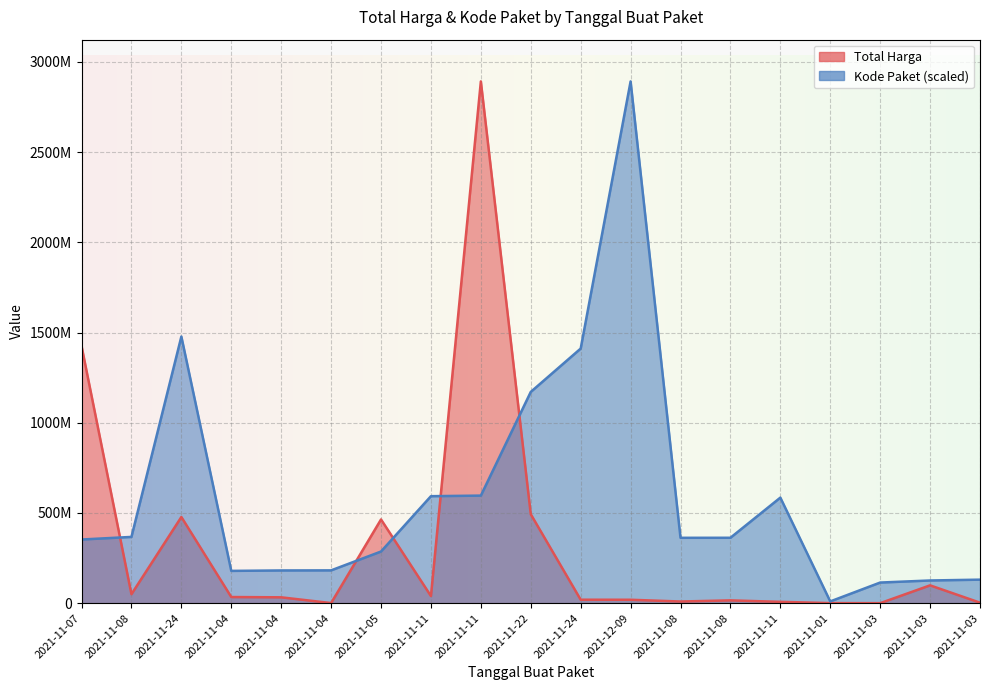

What is the spread (max minus min) of values at 2021-11-08?

317543191.7